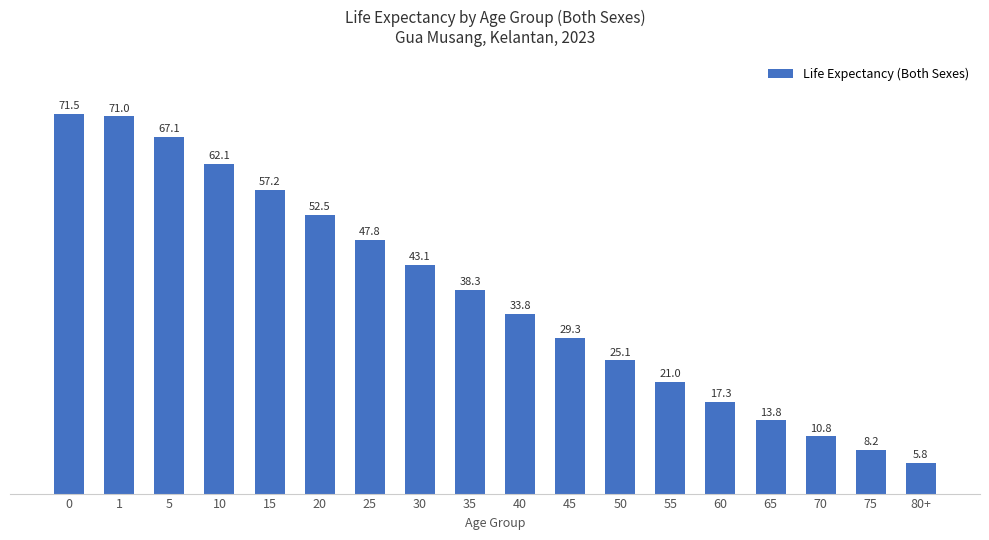

What is the average value?

37.5